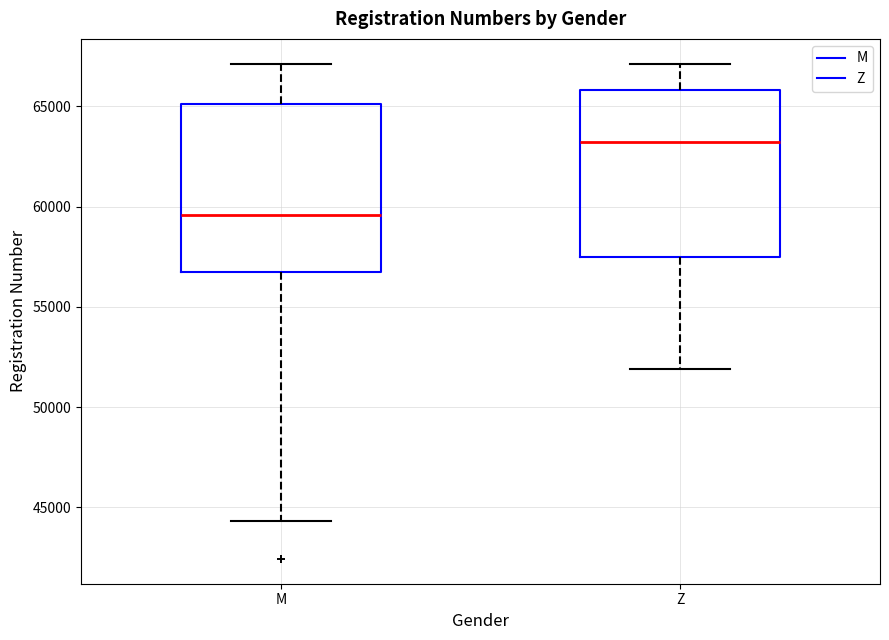

Which box's median line is the lowest?

M